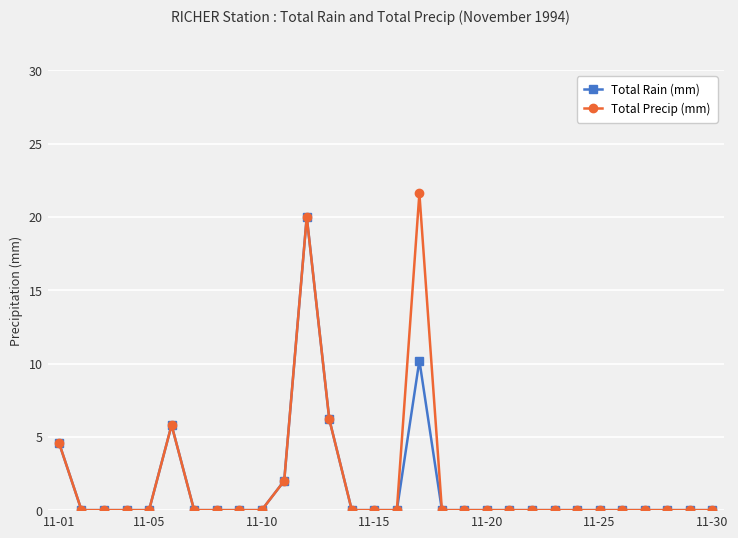

True or false: Total Rain (mm) has more than 2 interior local peaks.

True